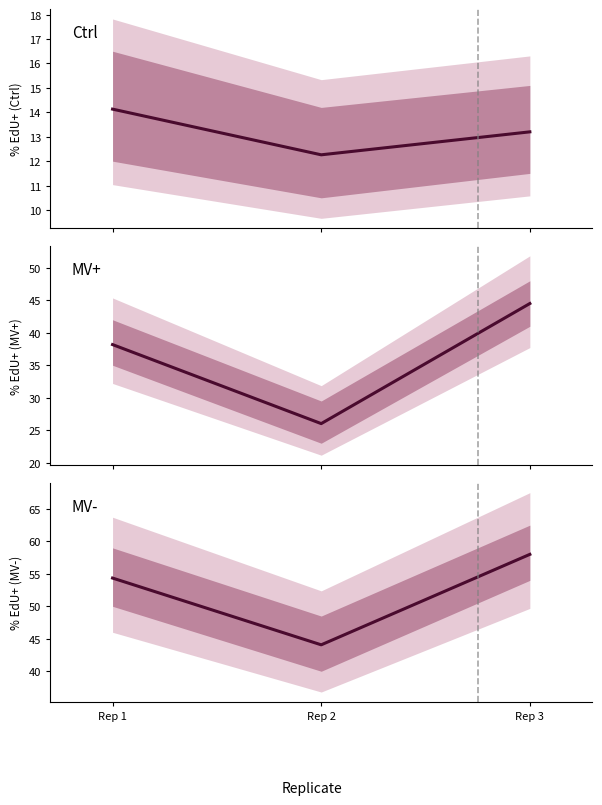

At which category is the sum across all series the highest?

Rep 3